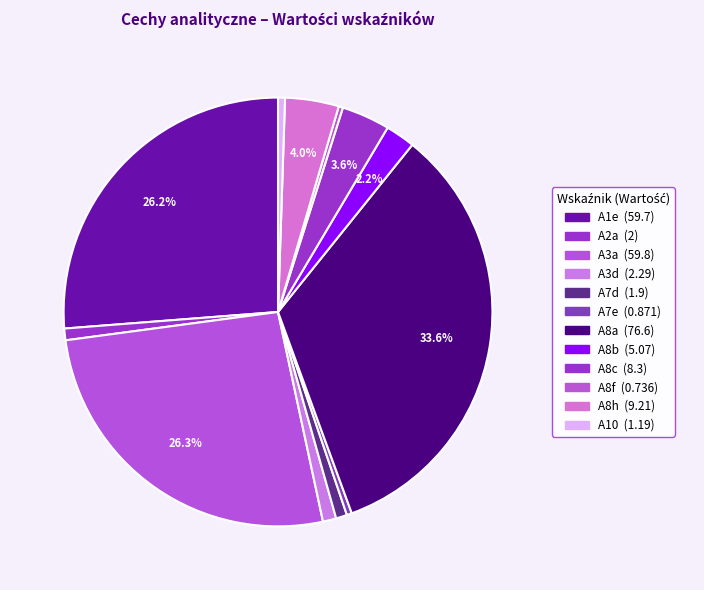

True or false: A10 accounts for 1% of the total.

True